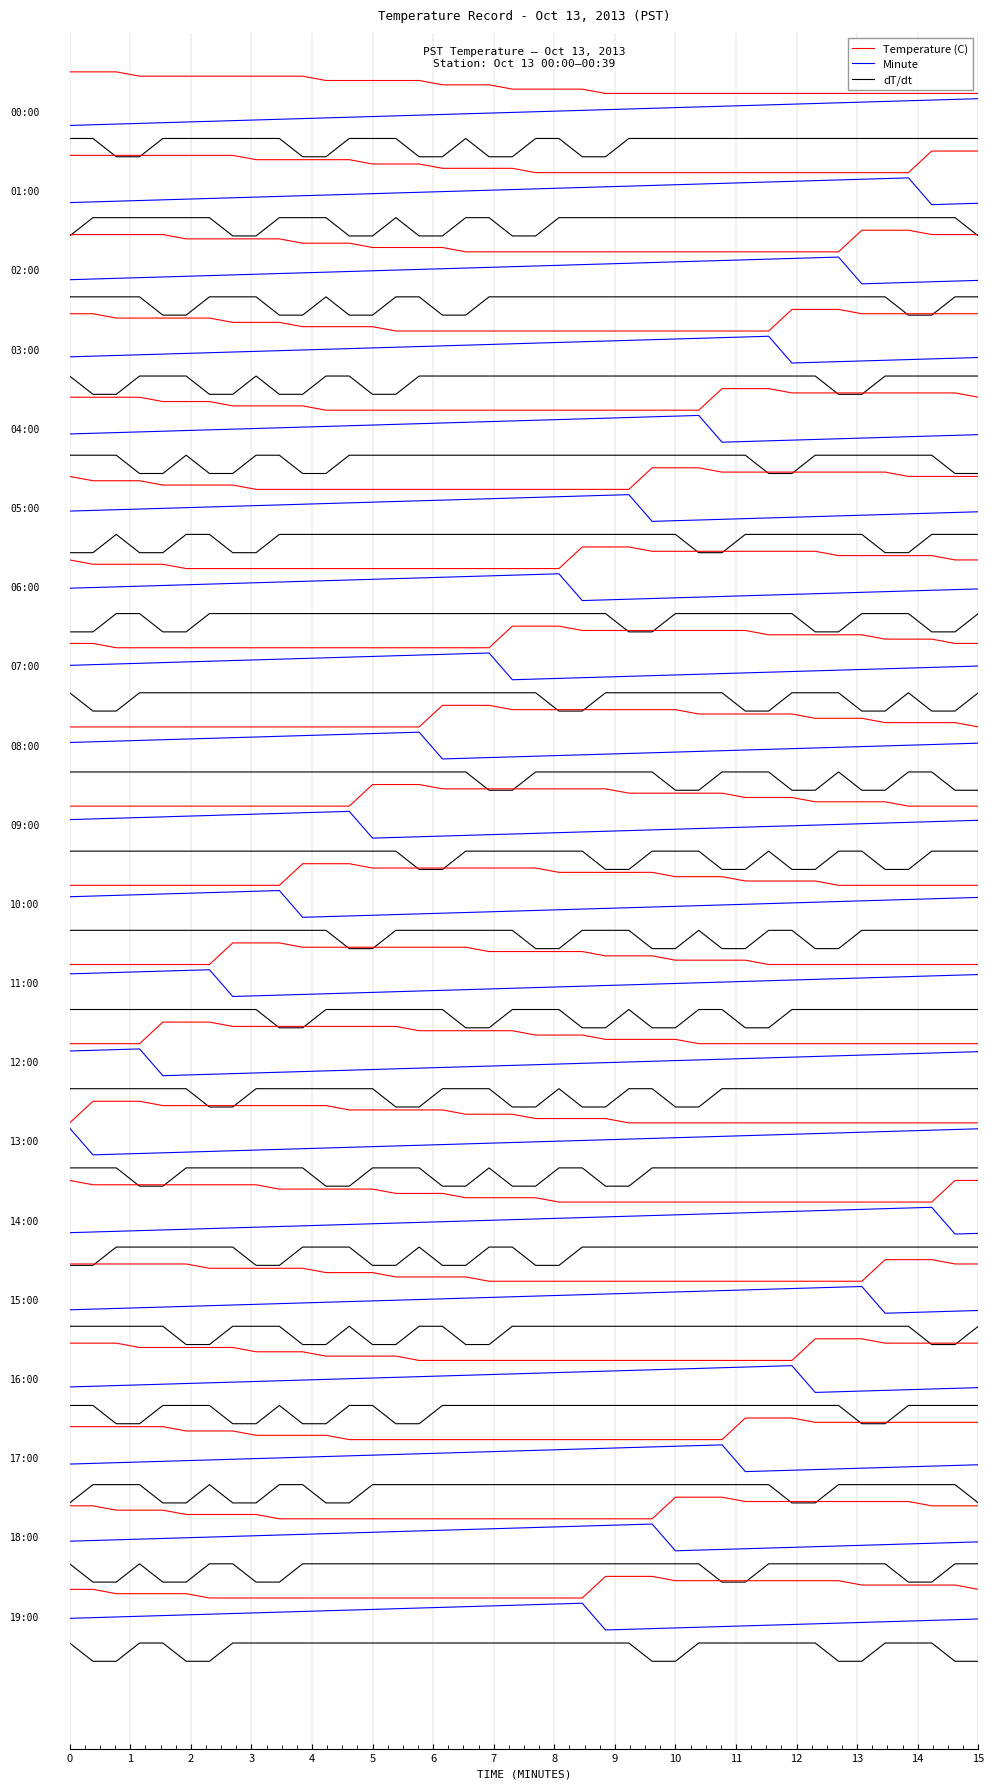

True or false: Minute and Temperature (C) intersect in this chart.

False